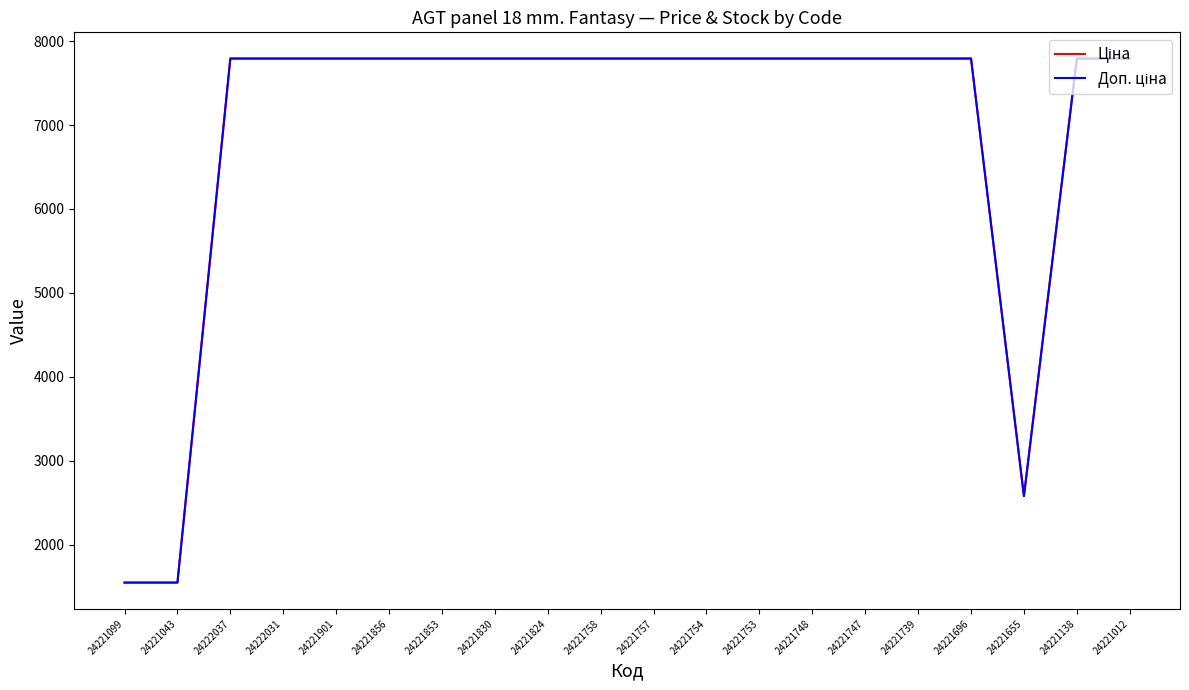

What is the minimum value shown in the chart?

1547.7